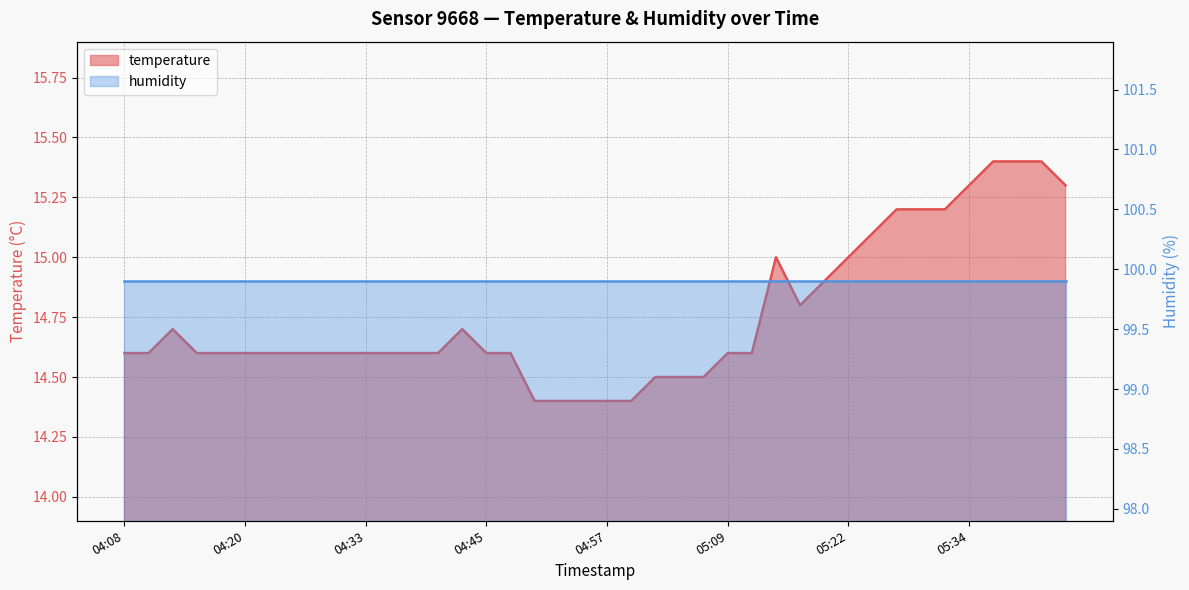

List the labels in order of value, largest first.

05:36, 05:39, 05:41, 05:34, 05:44, 05:26, 05:29, 05:31, 05:24, 05:14, 05:22, 05:19, 05:17, 04:13, 04:42, 04:08, 04:10, 04:15, 04:18, 04:20, 04:23, 04:25, 04:28, 04:30, 04:33, 04:35, 04:37, 04:40, 04:45, 04:47, 05:09, 05:12, 05:02, 05:04, 05:07, 04:50, 04:52, 04:55, 04:57, 05:00